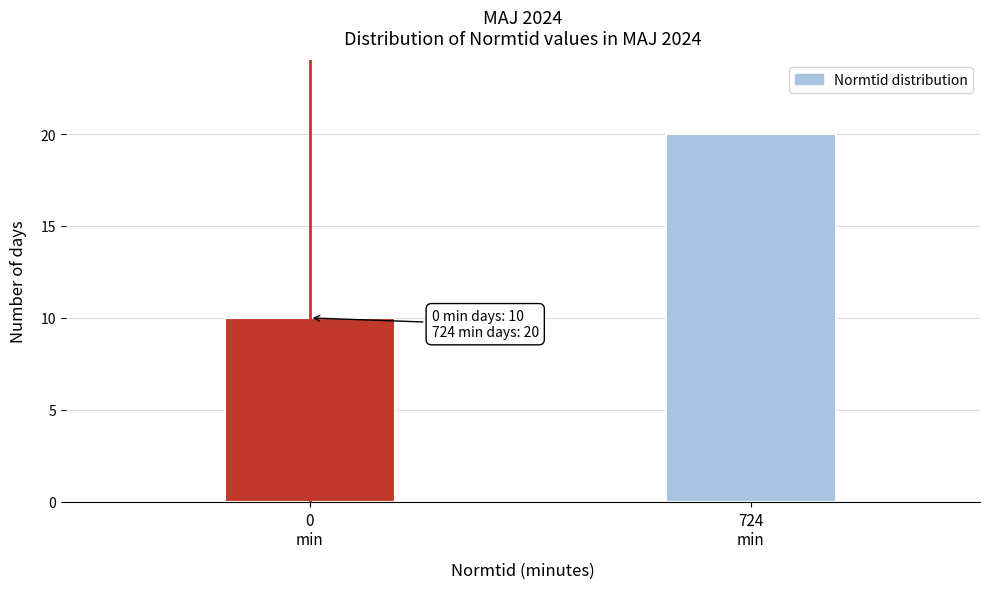

Reading left to right, extract all data points from this chart.

10	20